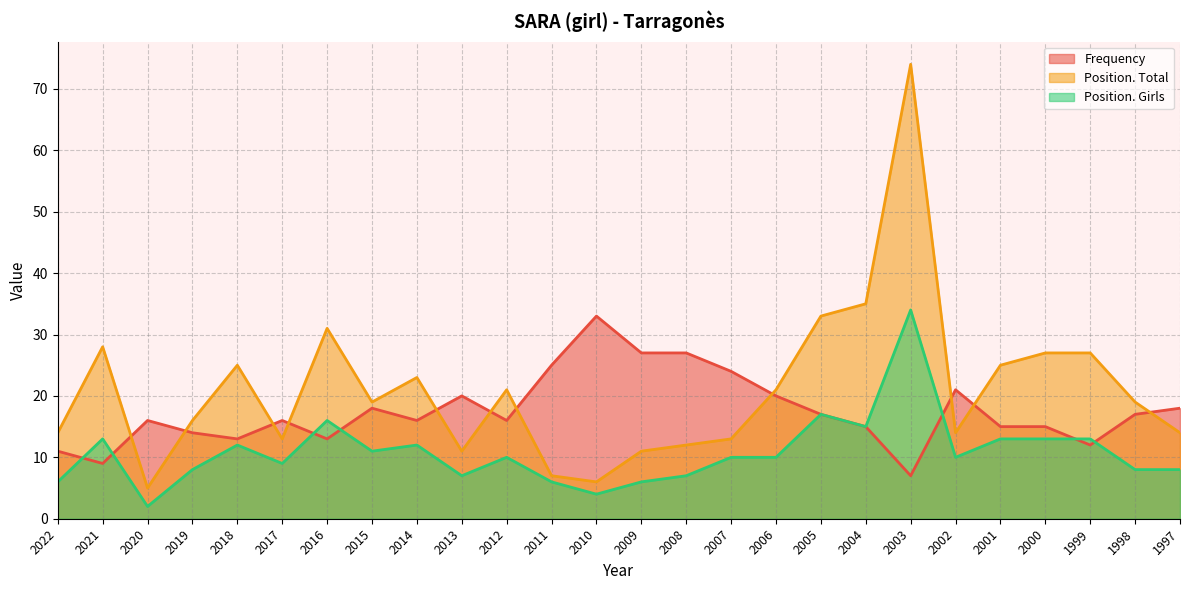

At how many categories does at least one series exceed 23?

14